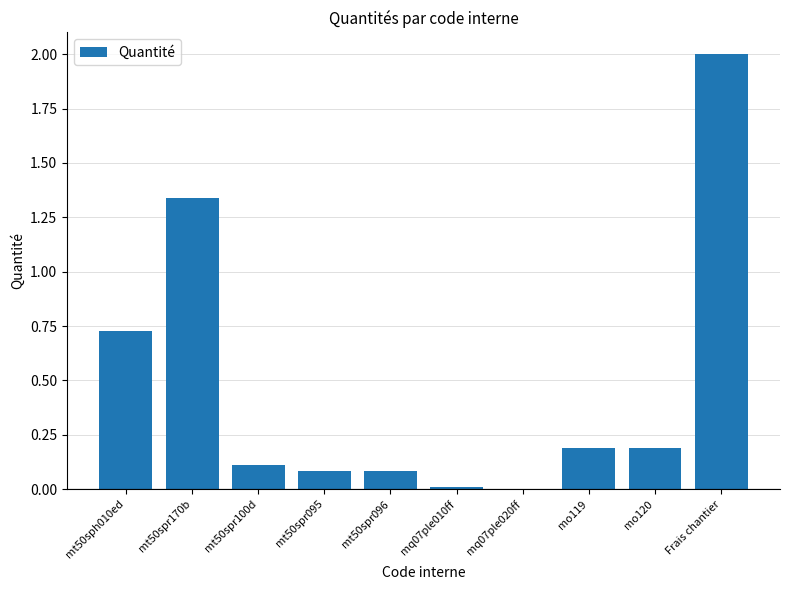

At which label is the value closest to 1?

mt50sph010ed